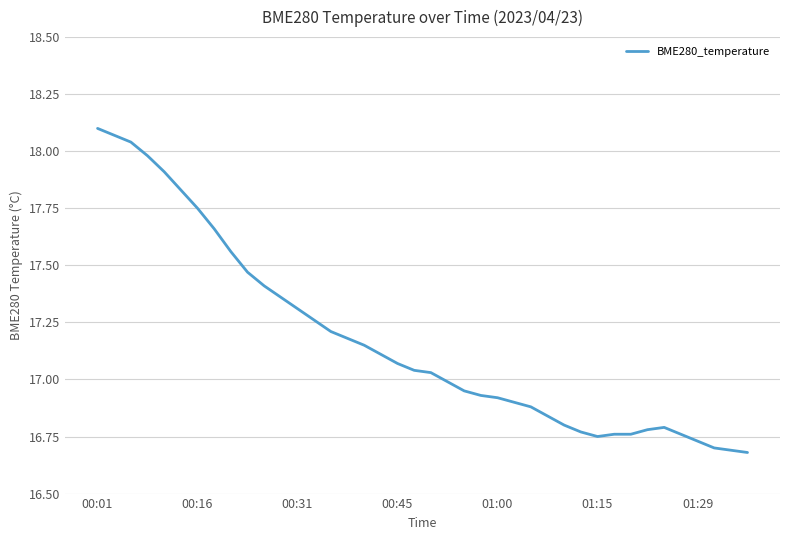

What is the difference between the maximum and minimum values?

1.4